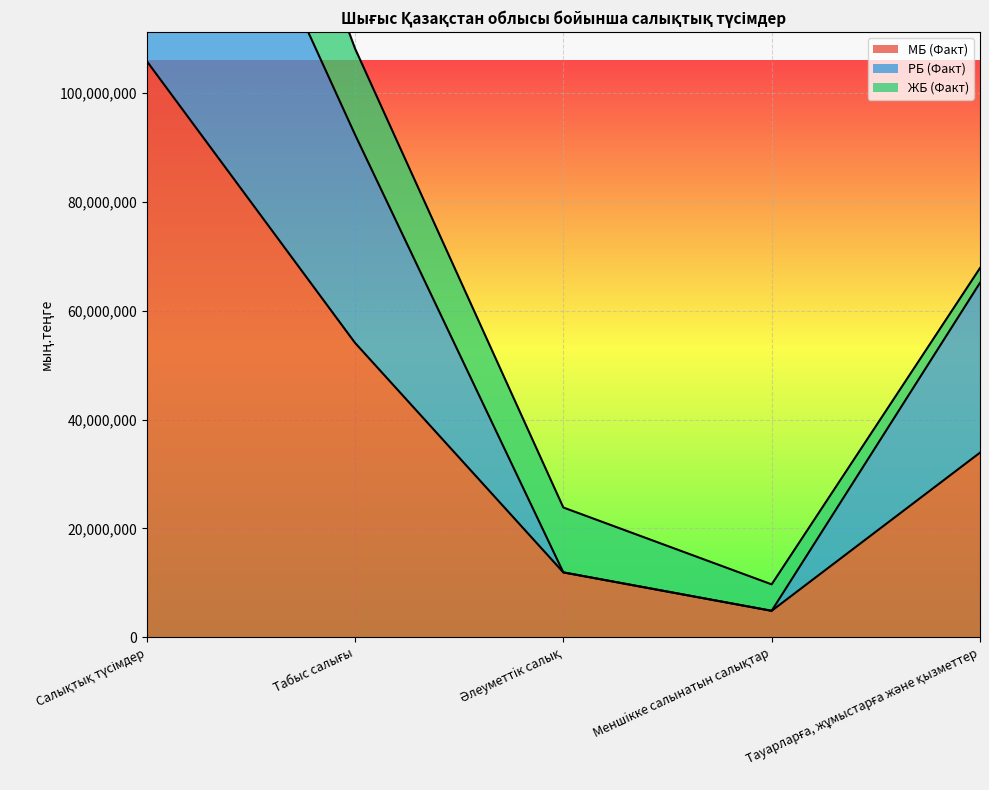

Which series has the largest total across all categories?

РБ (Факт)